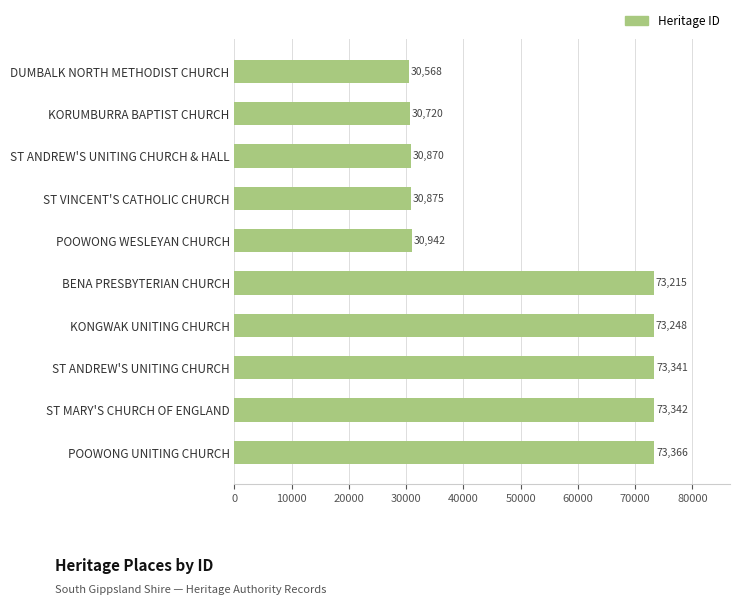

At which label is the value closest to 51967?

POOWONG WESLEYAN CHURCH